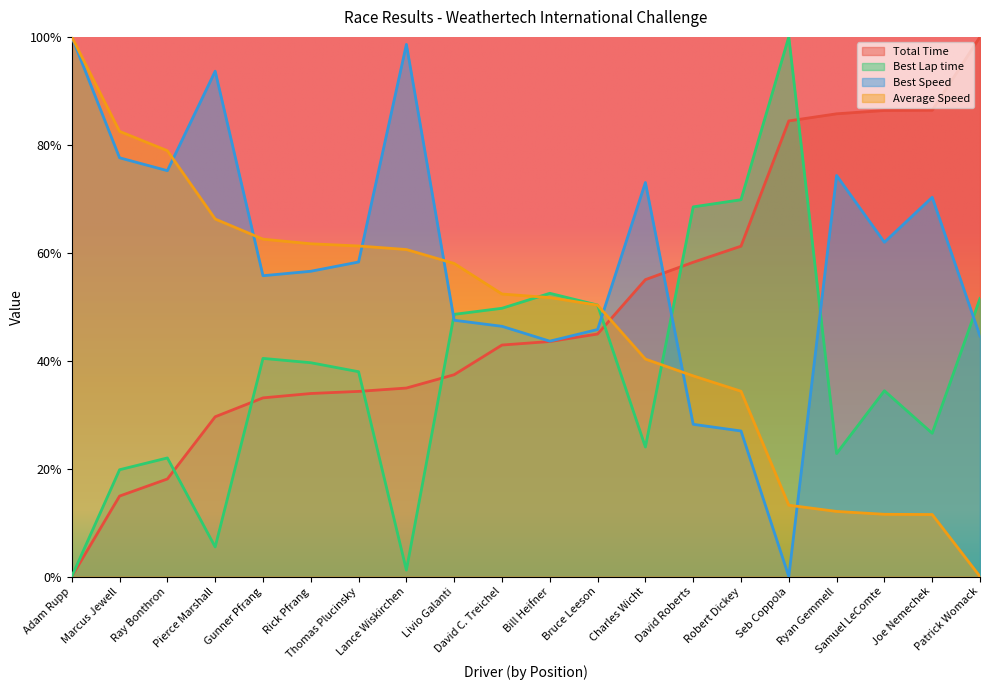

Rank the series at David C. Treichel from lowest to highest value.

Total Time, Best Speed, Best Lap time, Average Speed